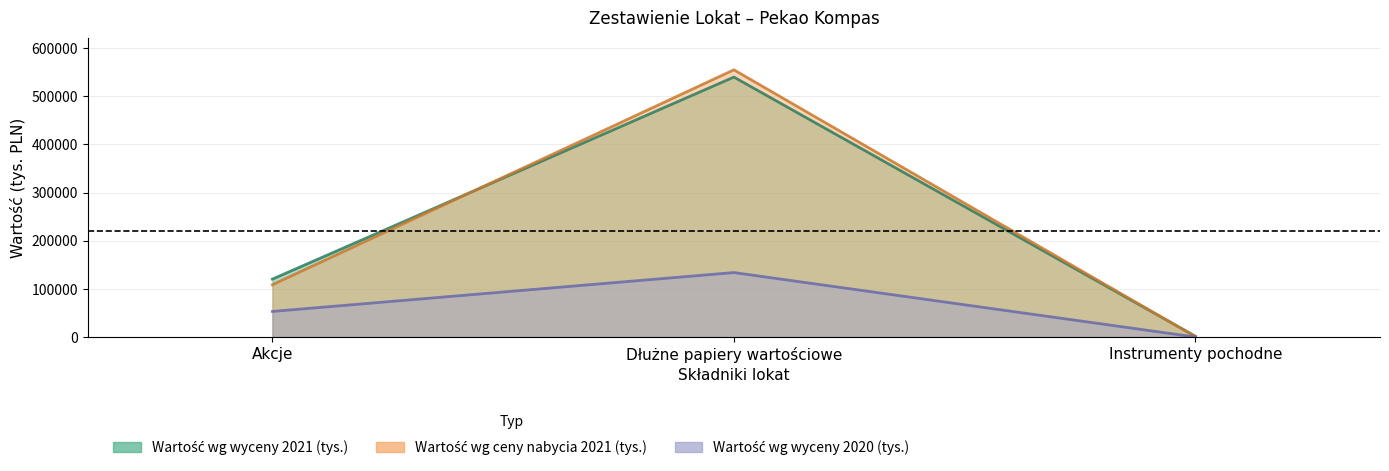

Is the value of Wartość wg ceny nabycia 2021 (tys.) at Dłużne papiery wartościowe greater than the value of Wartość wg wyceny 2020 (tys.) at Instrumenty pochodne?

Yes